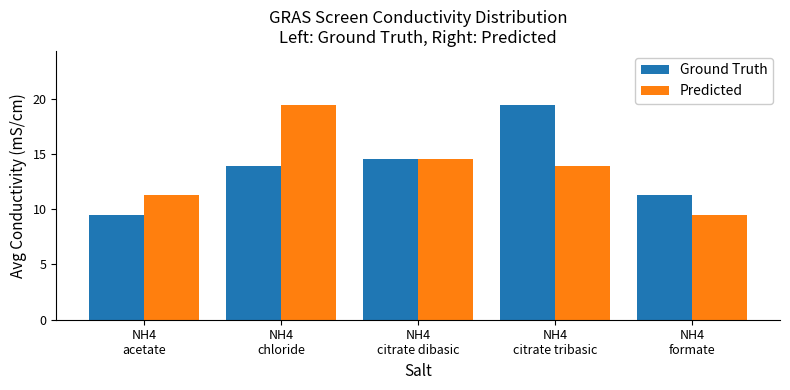

True or false: Ground Truth has a value of 19.5 at NH4
citrate tribasic.

True